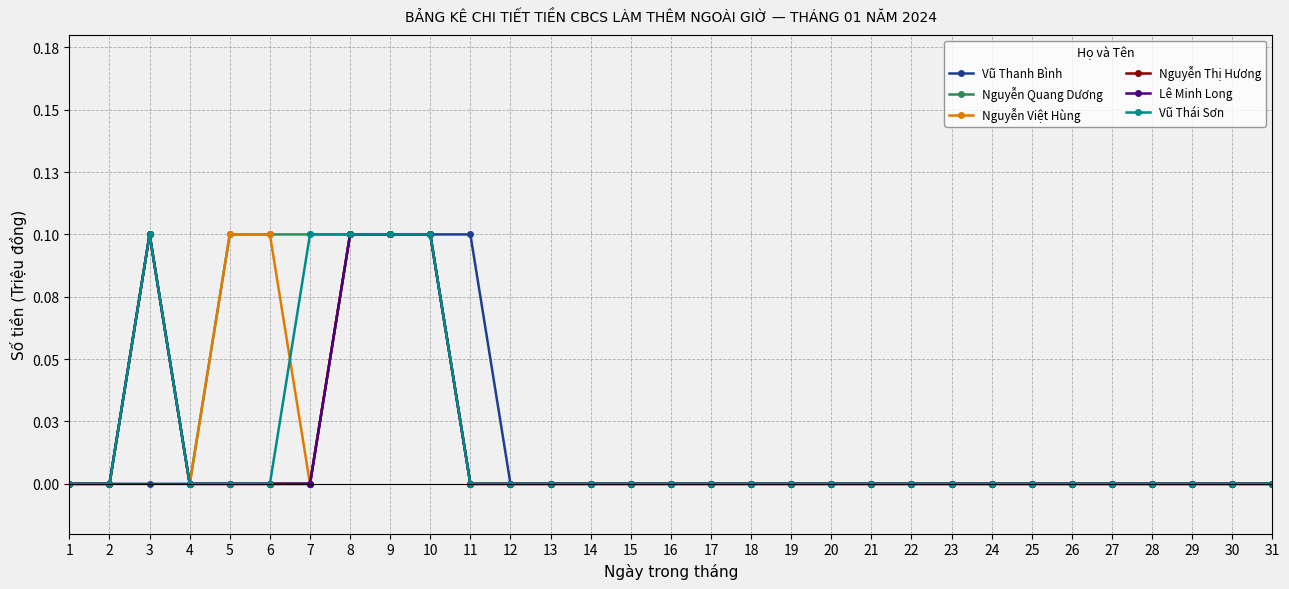

In Nguyễn Thị Hương, how many points are higher than both neighbors (excluding endpoints)?

1